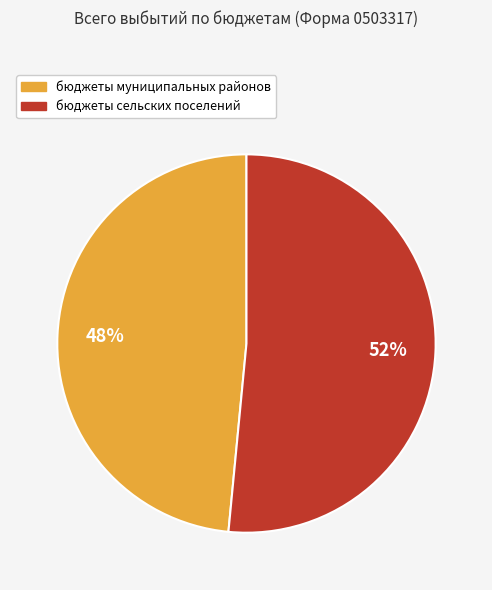

Rank the categories by value from highest to lowest.

бюджеты сельских поселений, бюджеты муниципальных районов